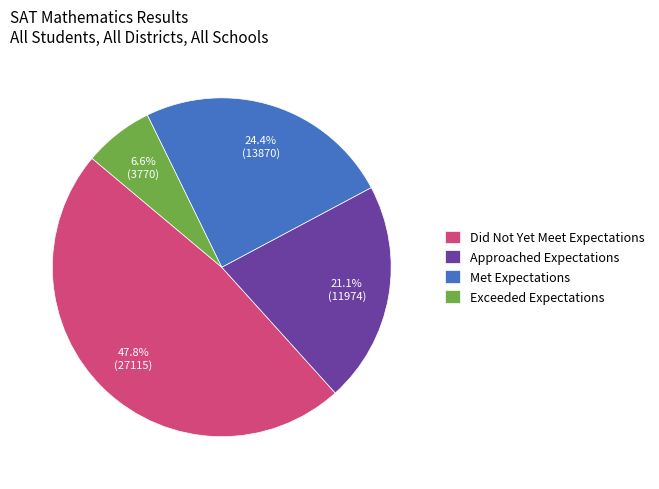

True or false: Approached Expectations accounts for 21% of the total.

True